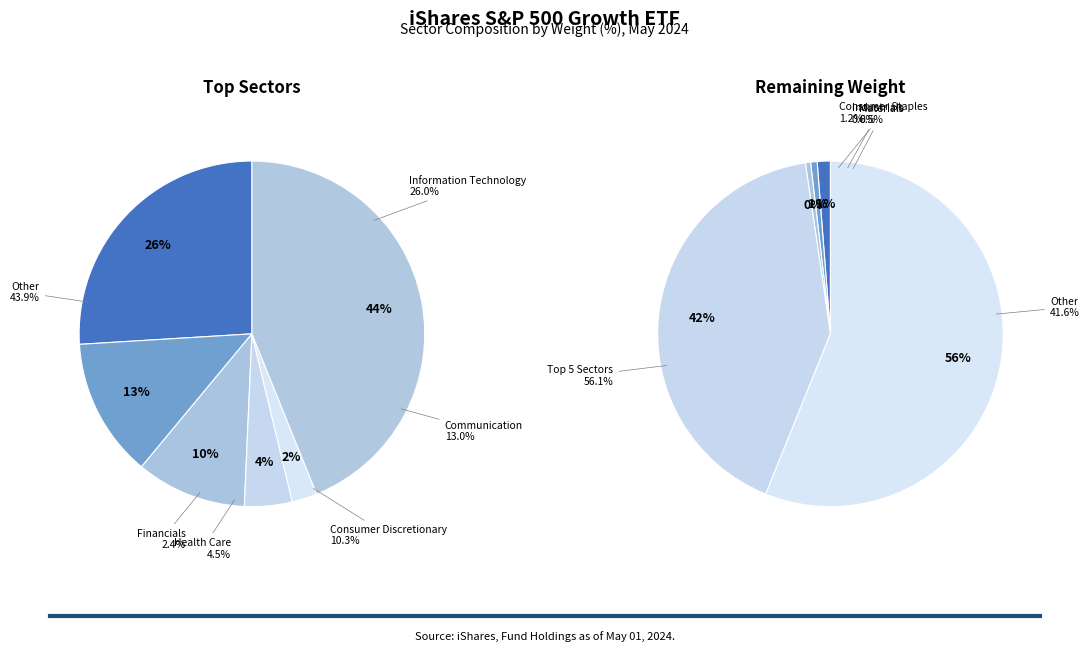

To the nearest percent, what is the combined percentage of Financials and Health Care?

7%